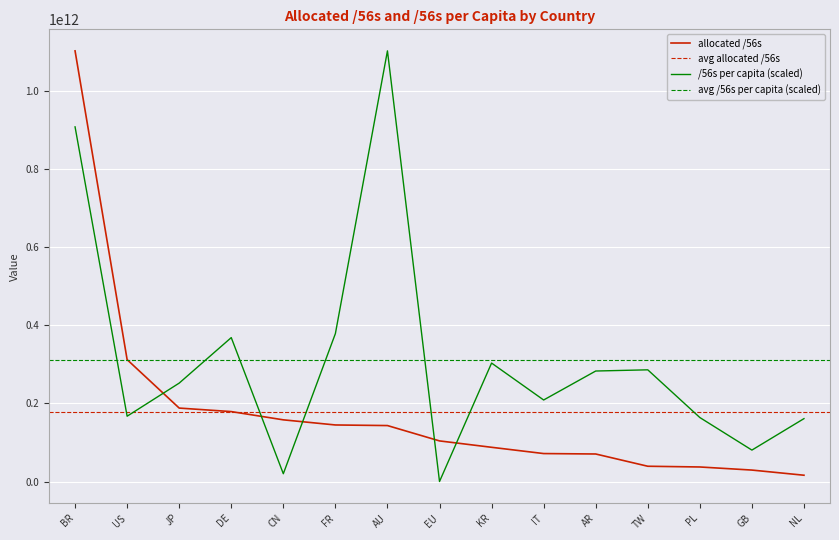

Is the value of allocated /56s at NL greater than the value of /56s per capita at EU?

Yes